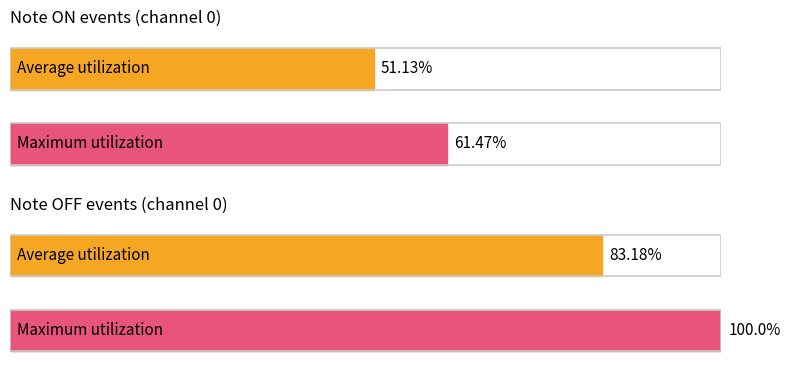

Where is note_off_c nearest to the value 39?

4